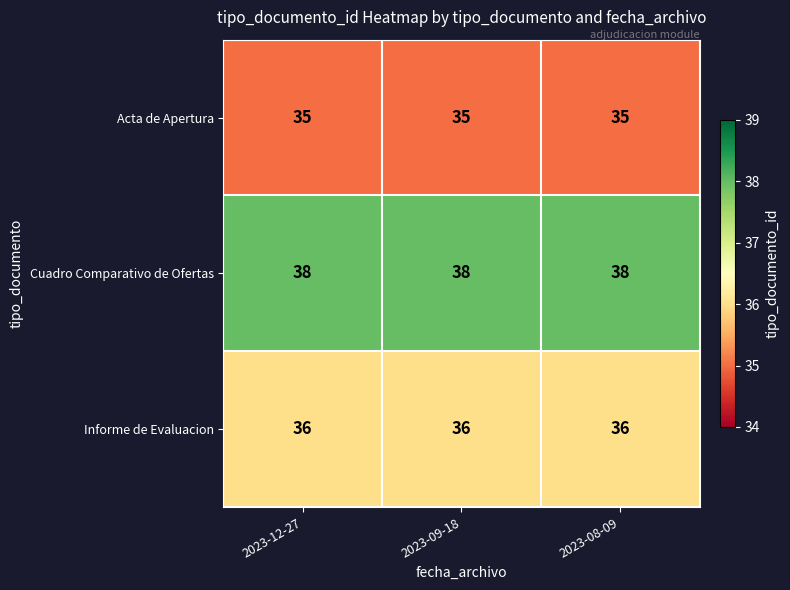

How many distinct data groups are displayed?

3